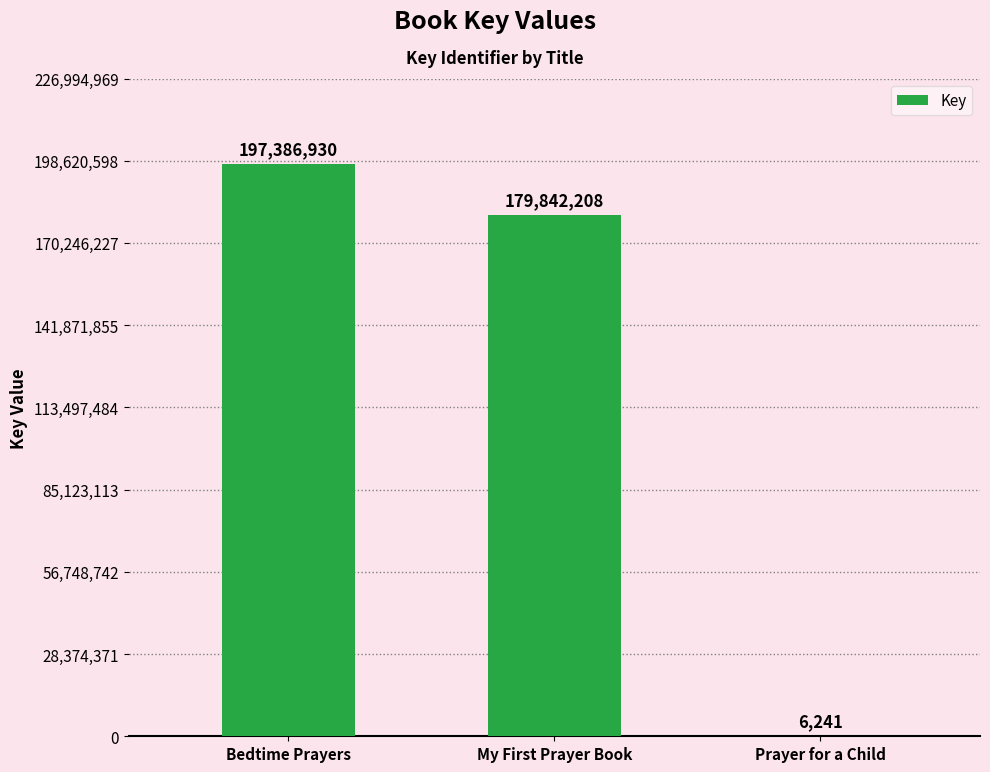

Reading right to left, extract all data points from this chart.

Prayer for a Child=6241	My First Prayer Book=179842208	Bedtime Prayers=197386930